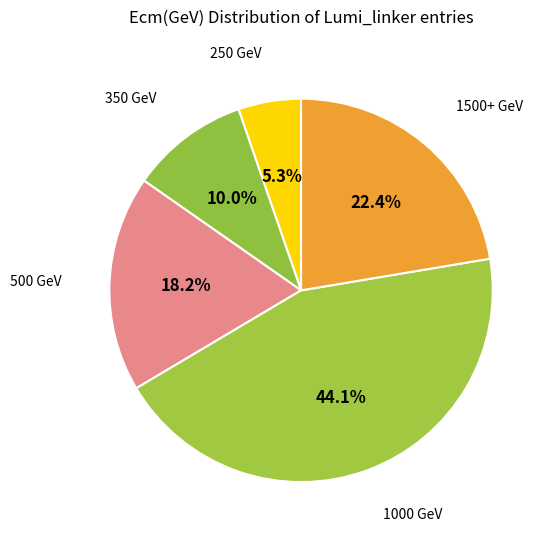

Count the number of slices in the pie.

5